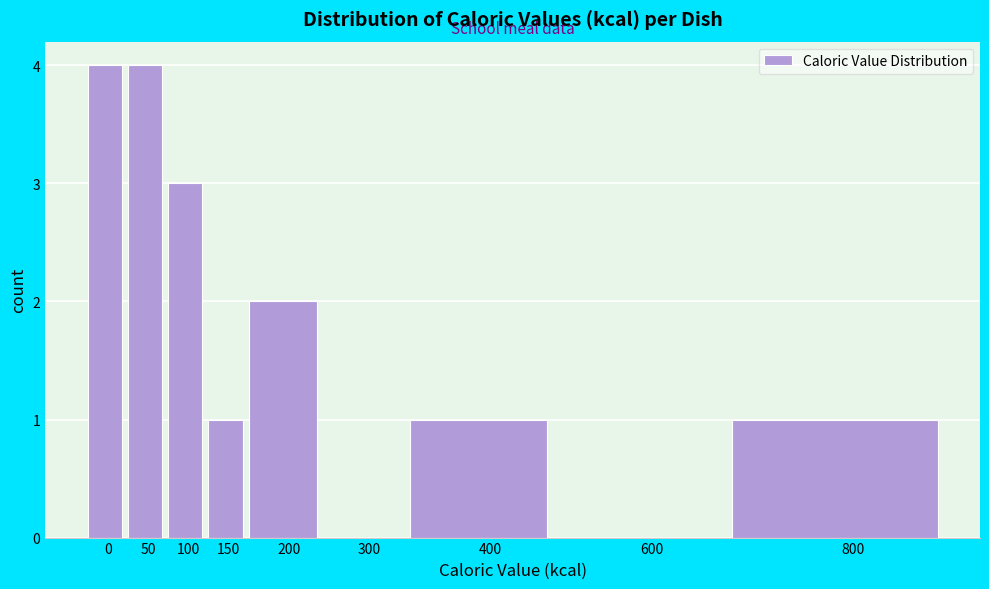

Reading left to right, transcribe all the data shown in this chart.

0=4	50=4	100=3	150=1	200=2	300=0	400=1	600=0	800=1